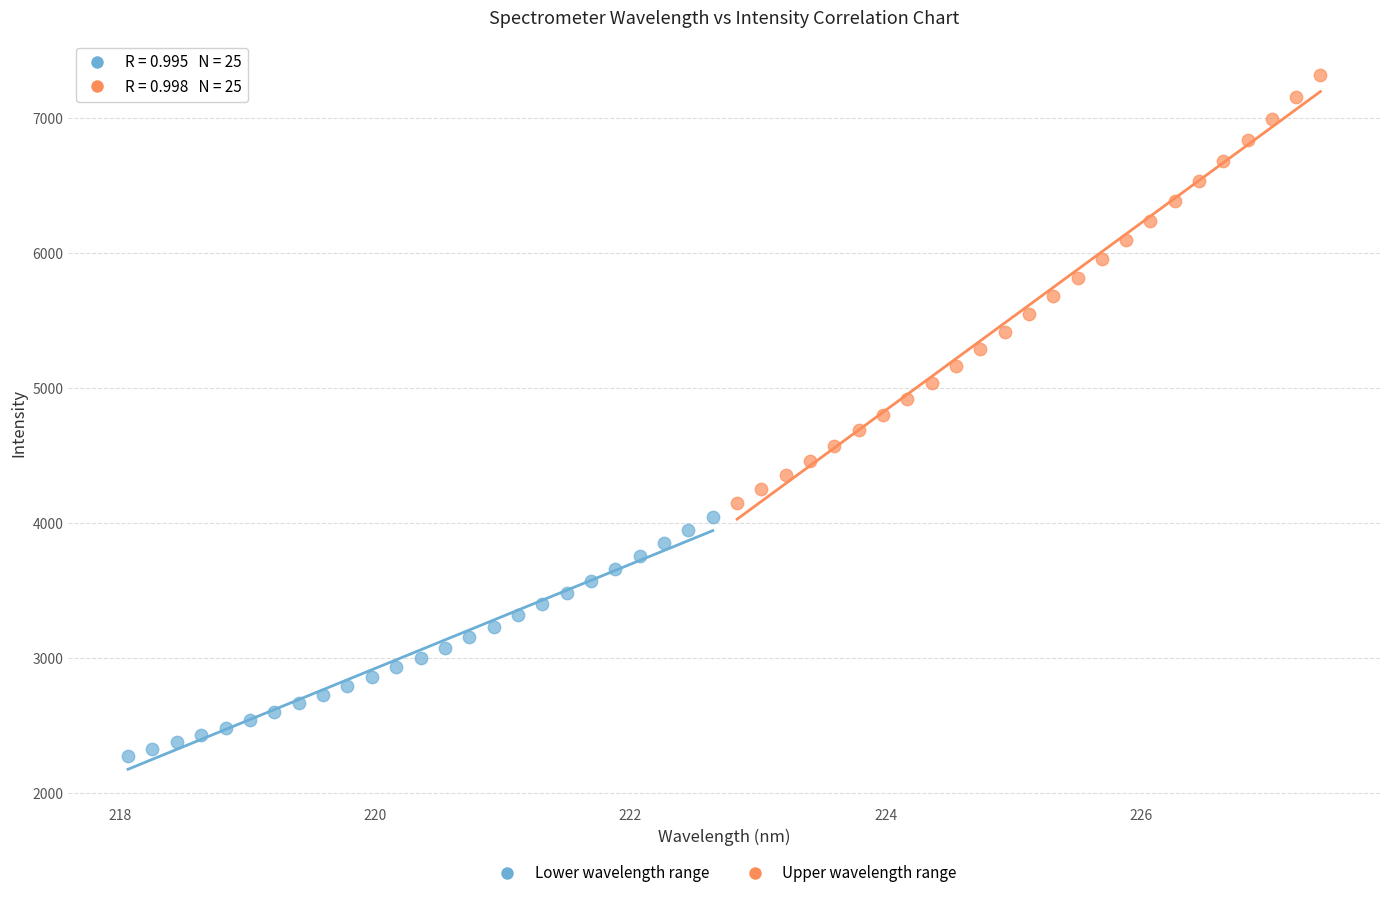

What are all the series names shown in the legend?

Lower wavelength range, Upper wavelength range